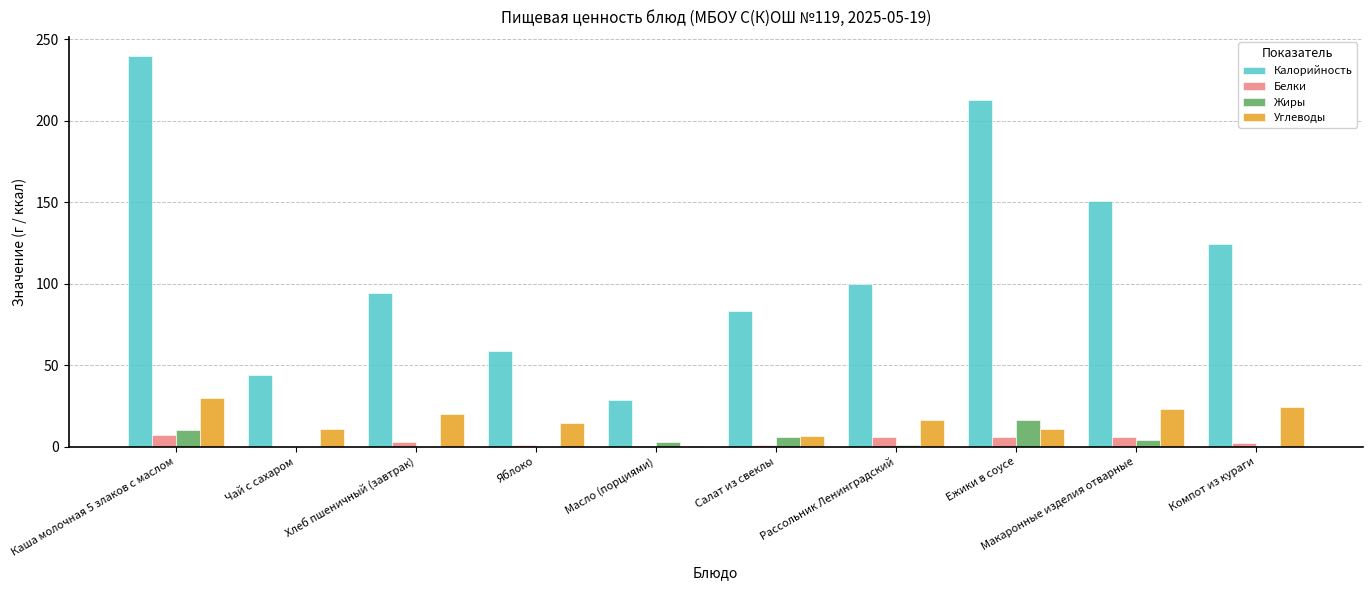

What is the maximum value for Калорийность?

239.3